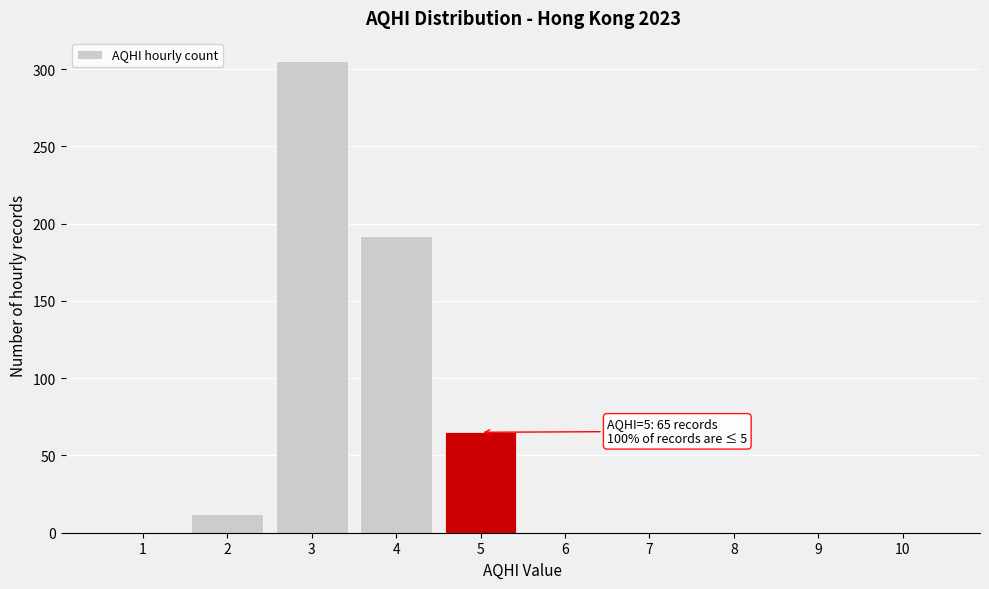

Reading left to right, transcribe all the data shown in this chart.

1=0	2=12	3=305	4=192	5=65	6=0	7=0	8=0	9=0	10=0